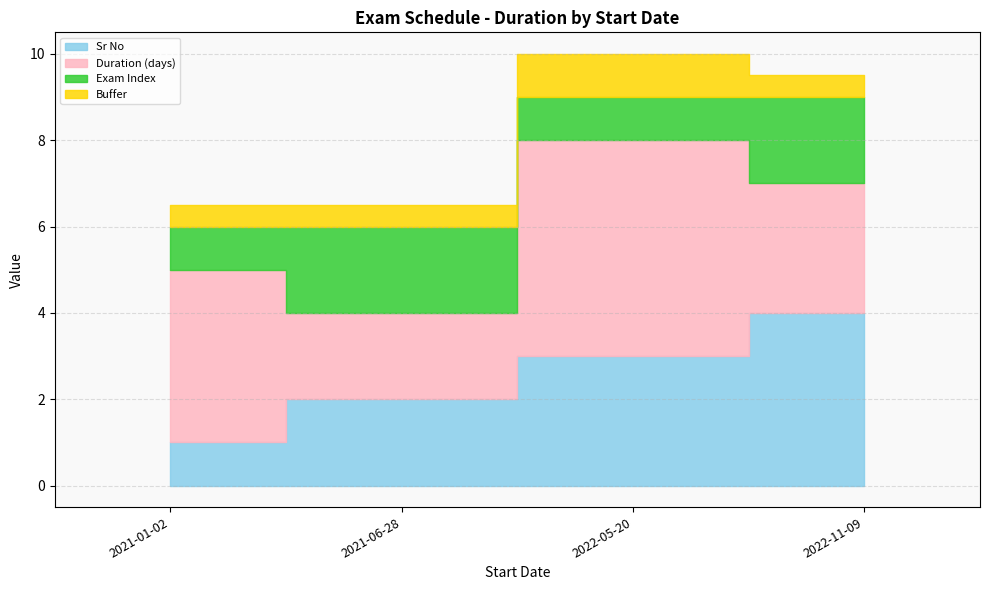

Rank the categories by value from lowest to highest.

2021-01-02, 2021-06-28, 2022-05-20, 2022-11-09